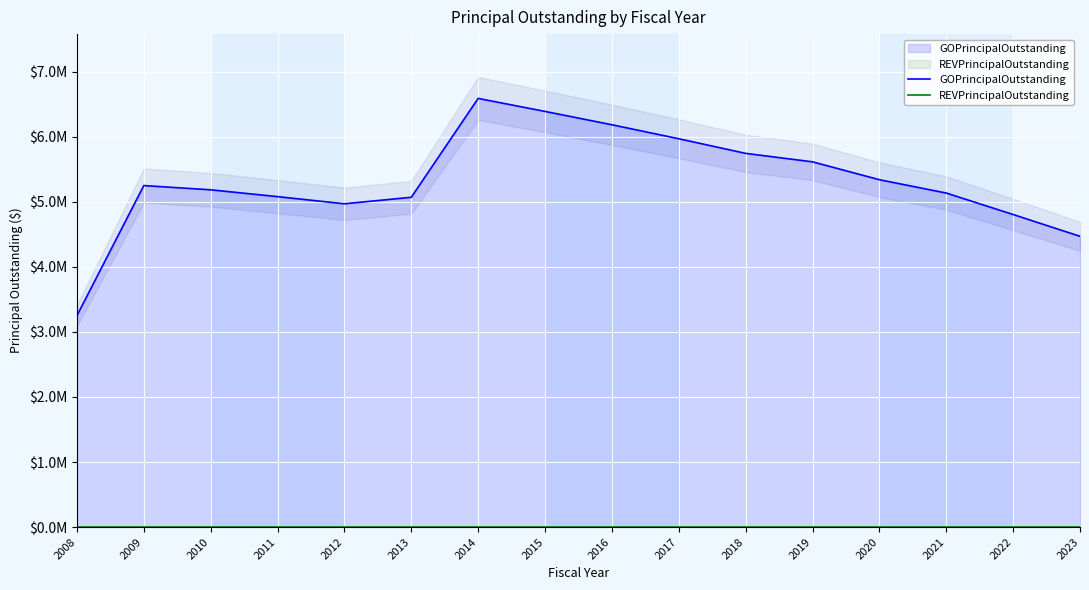

What is the difference between the highest and lowest values at 2008?

3250000